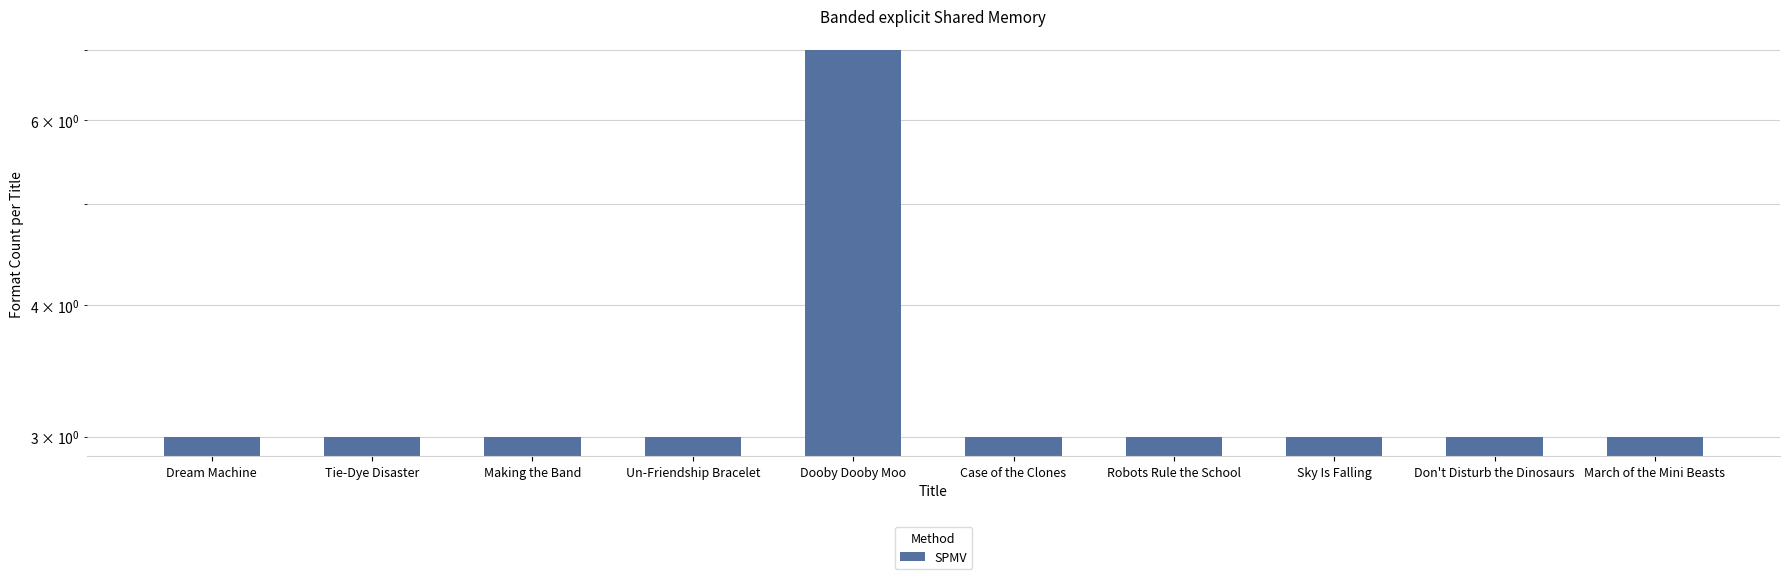

The value at Robots Rule the School is 3. True or false?

True